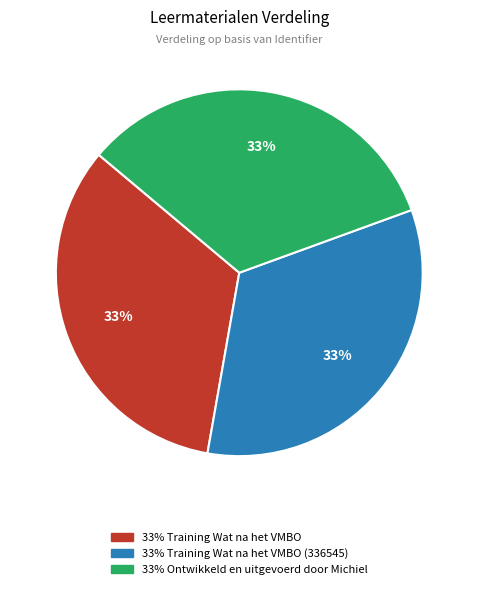

Does any single category account for the majority?

No